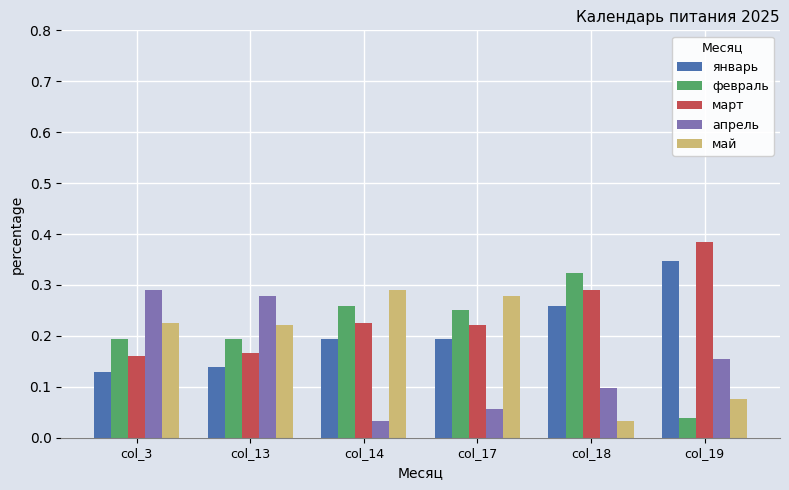

Where is май nearest to the value 0?

col_18